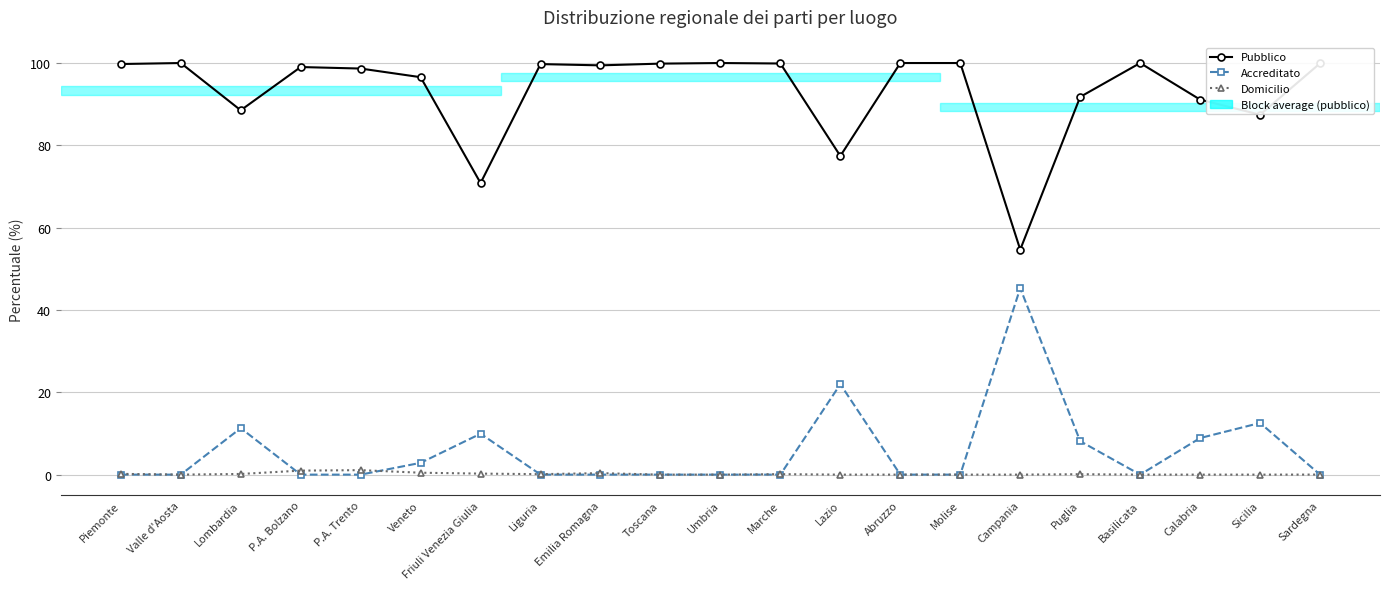

True or false: Pubblico and Domicilio intersect in this chart.

False